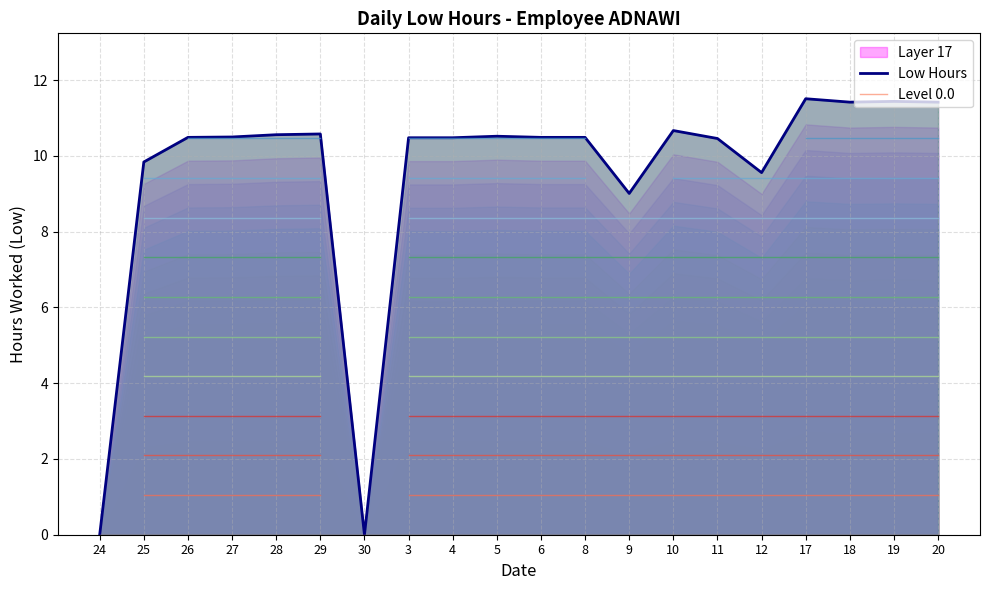

Does the chart have visible grid lines?

Yes